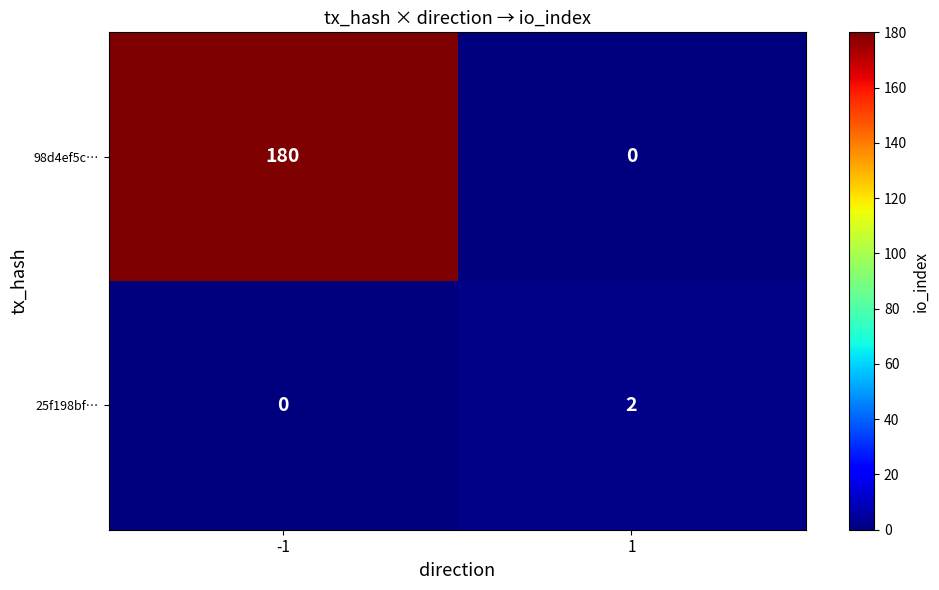

Which series has the largest total across all categories?

98d4ef5c…